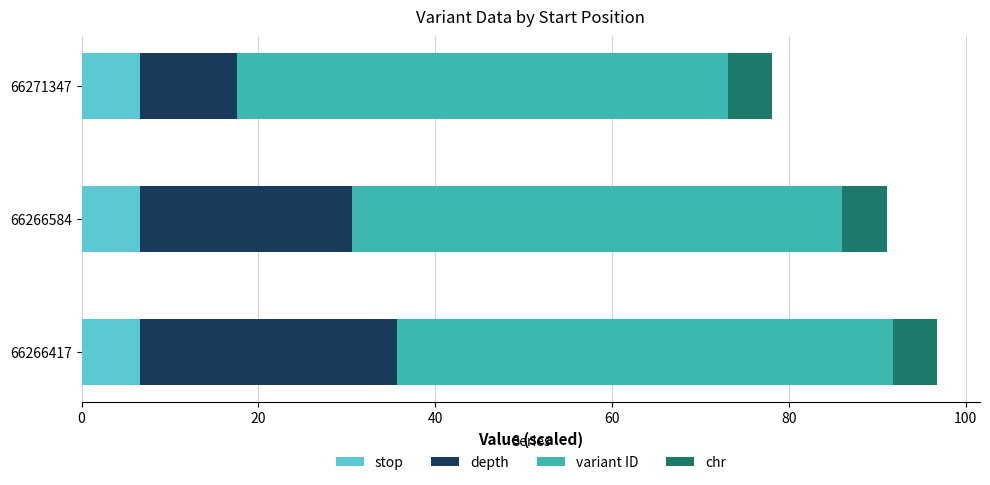

Is it true that stop equals 6.6 at 66266417?

True